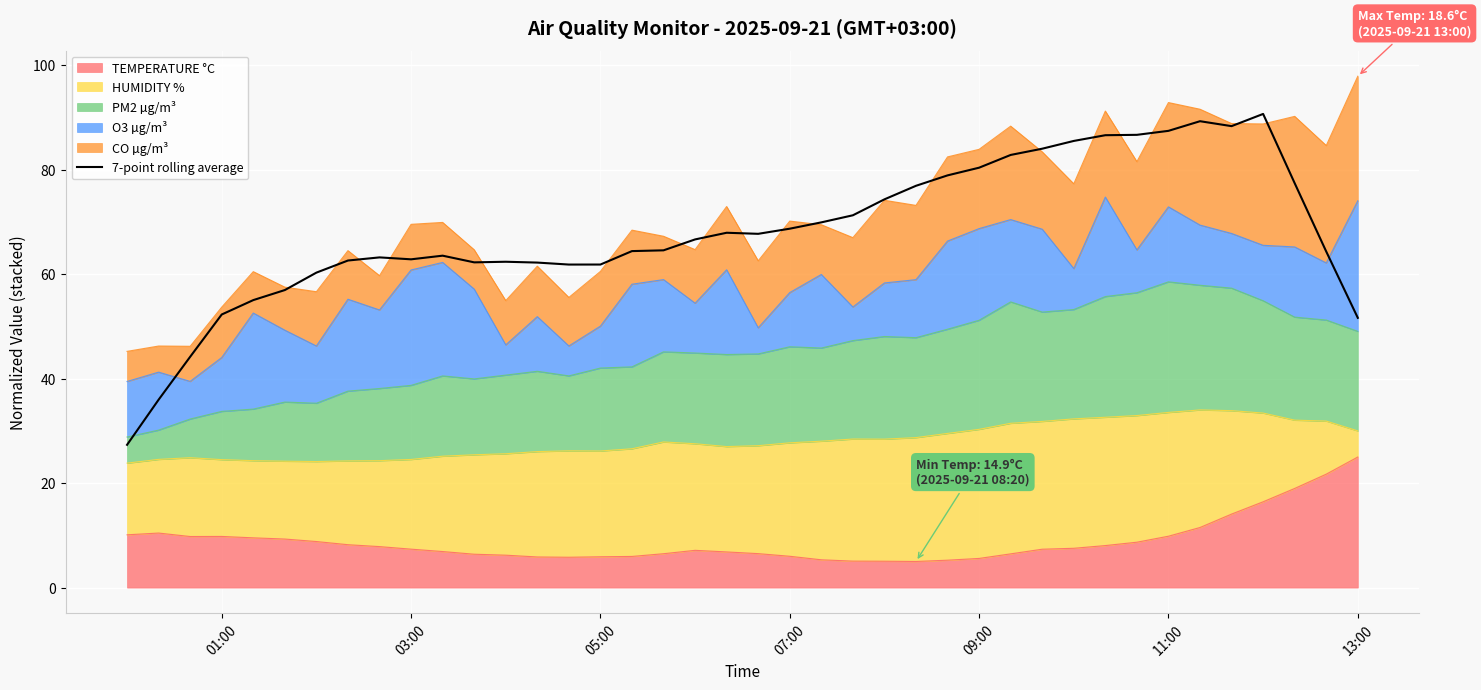

What is the smallest value displayed?

27.3